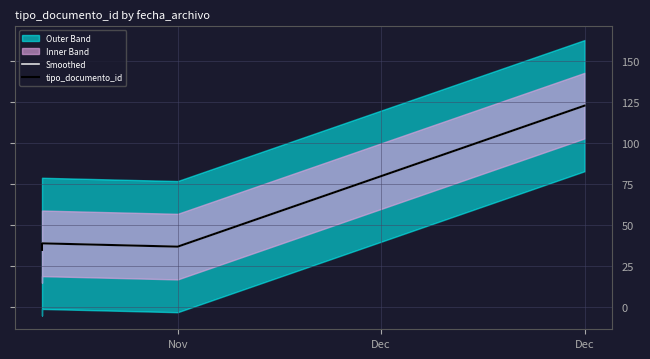

How many lines are shown in the chart?

2